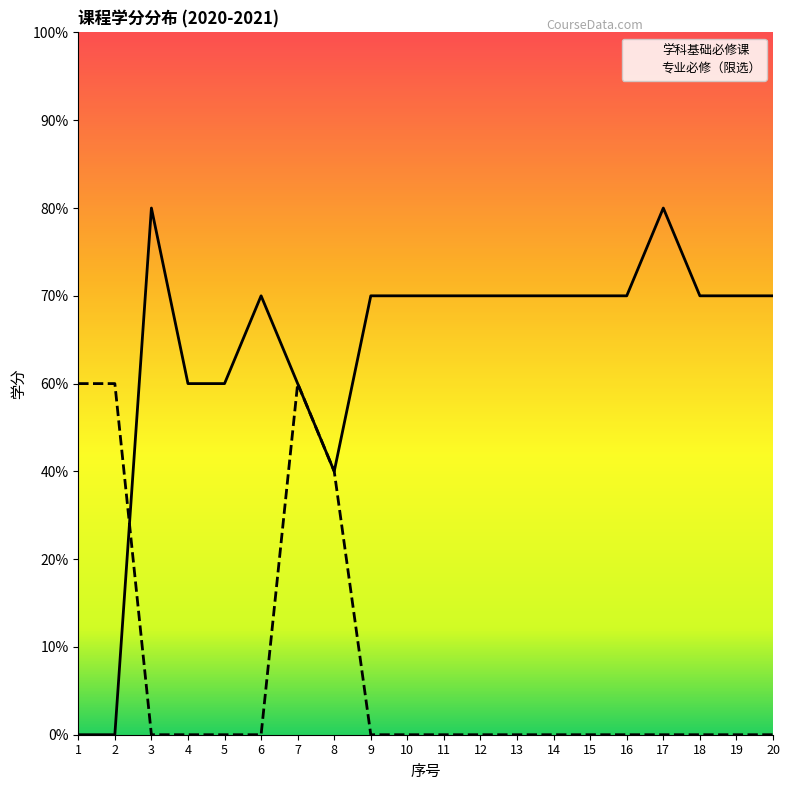

How many intersections are there between 专业必修（限选） and 学科基础必修课?

1